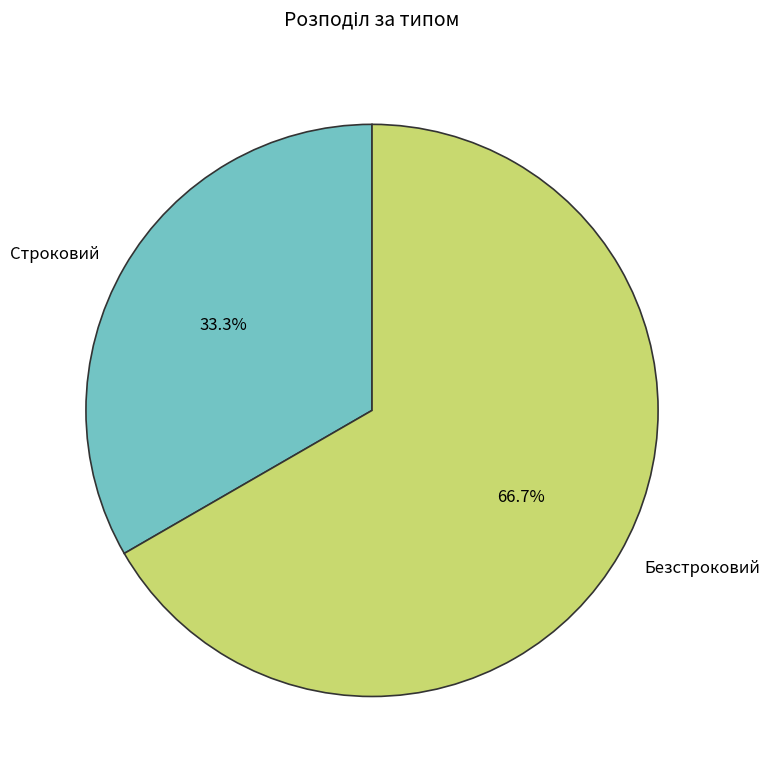

Which slice represents more than half of the pie?

Безстроковий